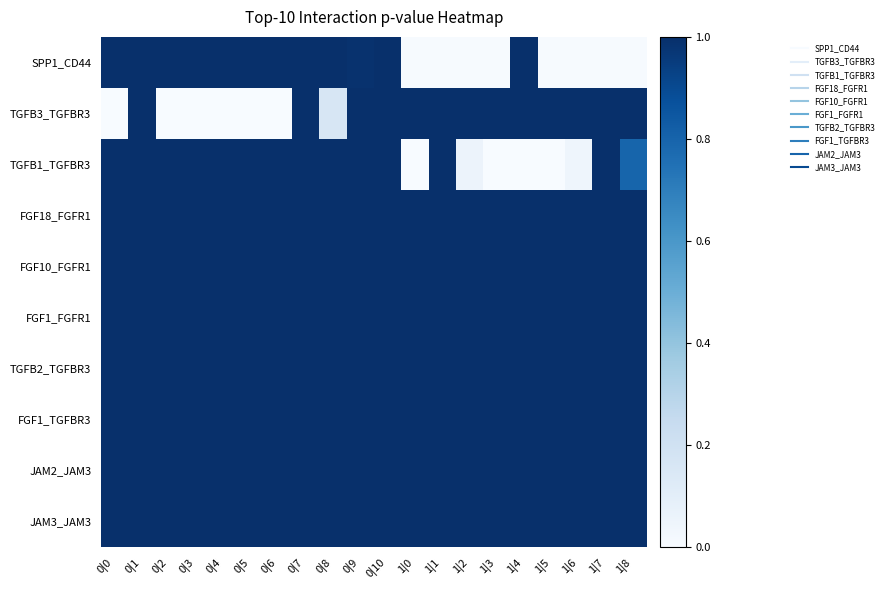

Which series has the widest spread of values?

TGFB3_TGFBR3